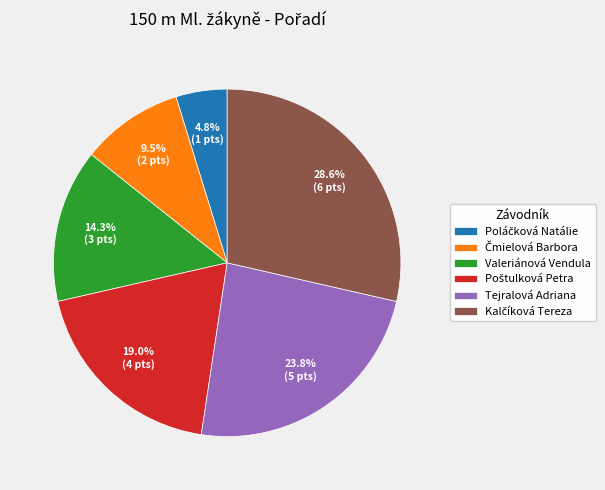

What percentage is NOT represented by Tejralová Adriana?

76.2%